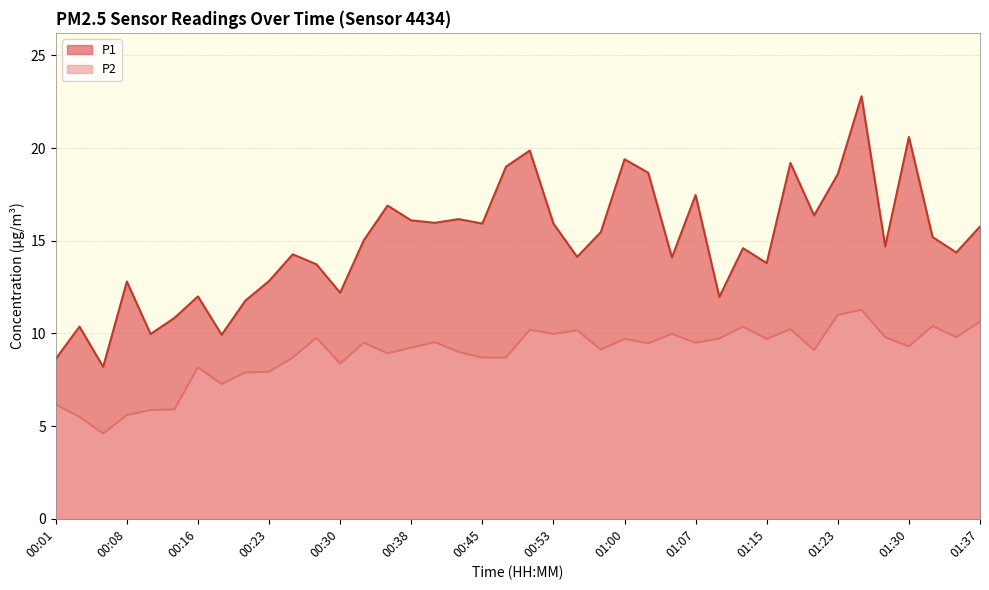

Count the number of categories in the chart.

40